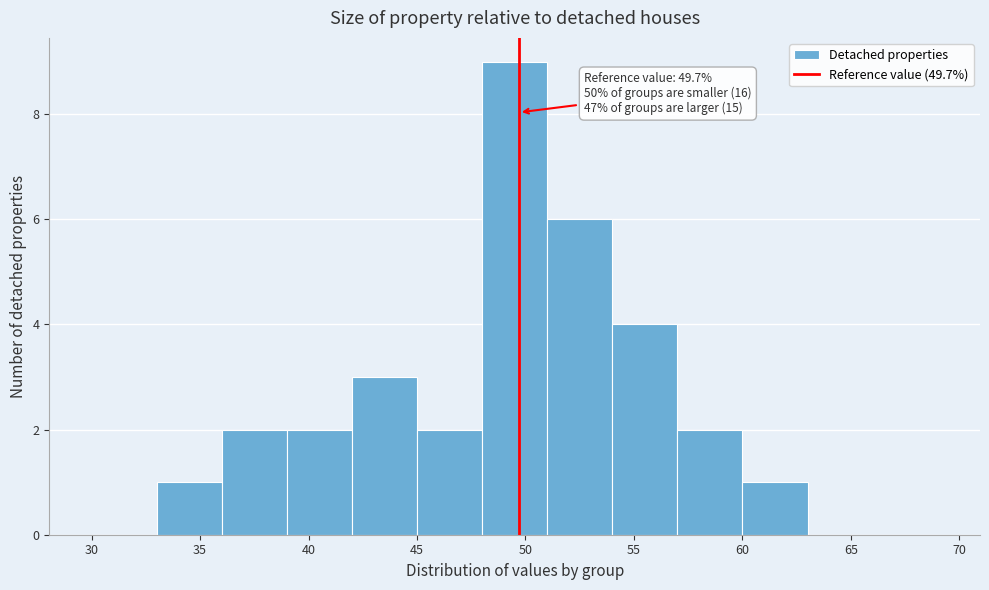

Which range on the x-axis has the tallest bar?

48 to 51